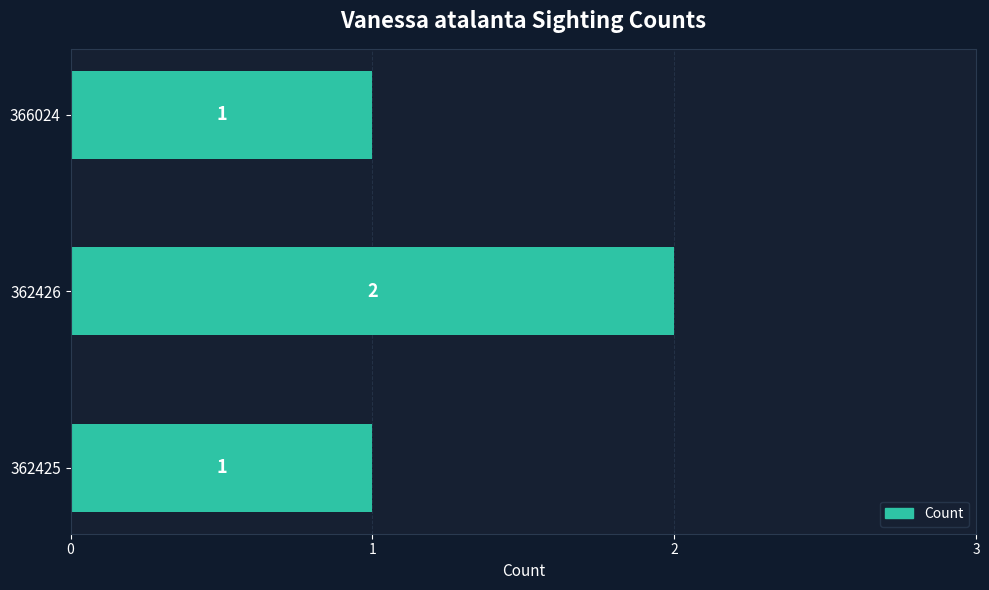

Does the chart contain stacked bars?

No